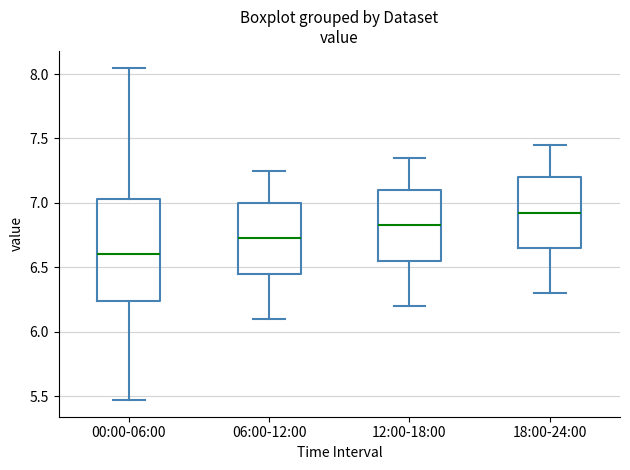

Reading left to right, transcribe this box plot: for each box, give where its median line is, the range the box spans, and where its two whiskers end, as read against the y-axis. The values are not printed on the chart, so give them approximately, as read against the axis.

00:00-06:00: median 6.60, box 6.25 to 7.05, whiskers 5.45 to 8.05
06:00-12:00: median 6.75, box 6.45 to 7.00, whiskers 6.10 to 7.25
12:00-18:00: median 6.85, box 6.55 to 7.10, whiskers 6.20 to 7.35
18:00-24:00: median 6.95, box 6.65 to 7.20, whiskers 6.30 to 7.45